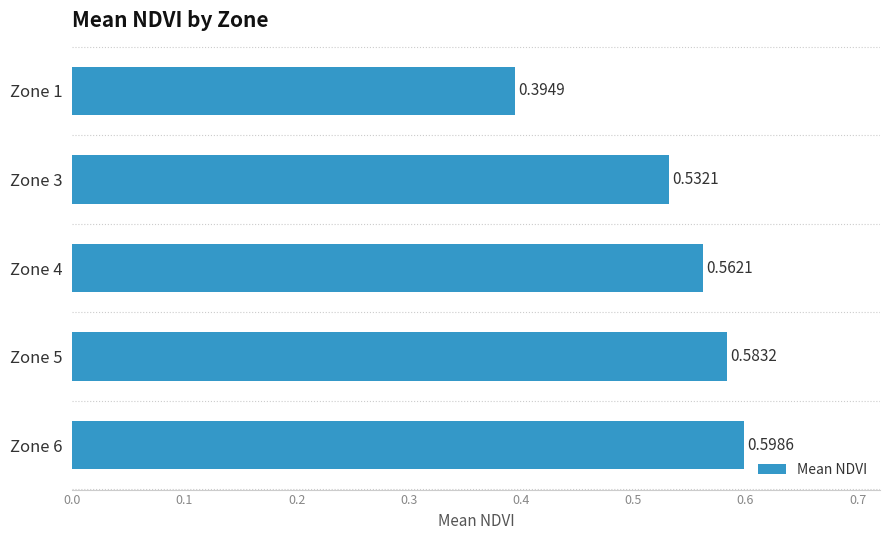

Between Zone 5 and Zone 4, which is larger?

Zone 5